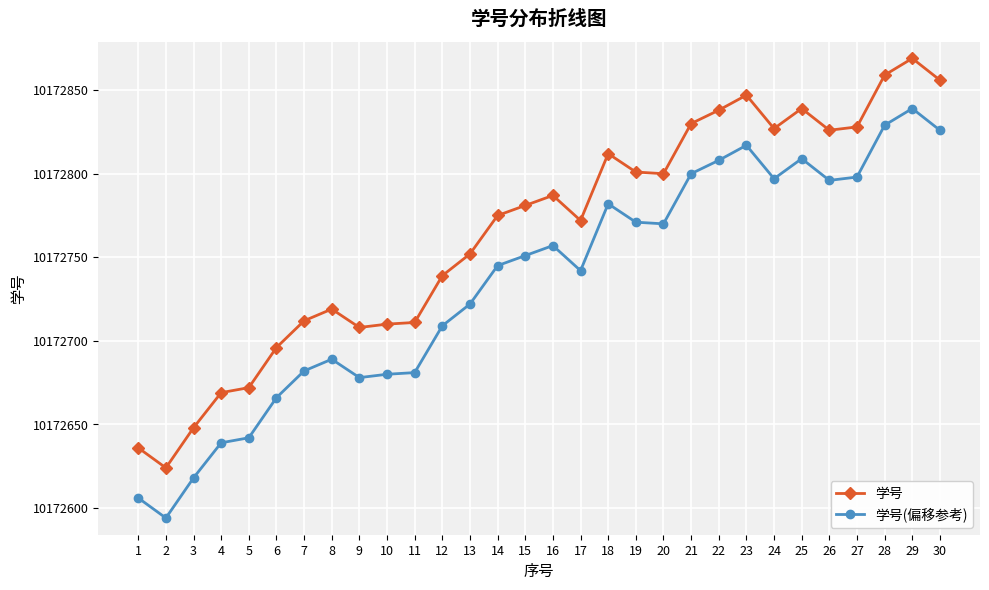

Rank the series at 18 from lowest to highest value.

学号(偏移参考), 学号